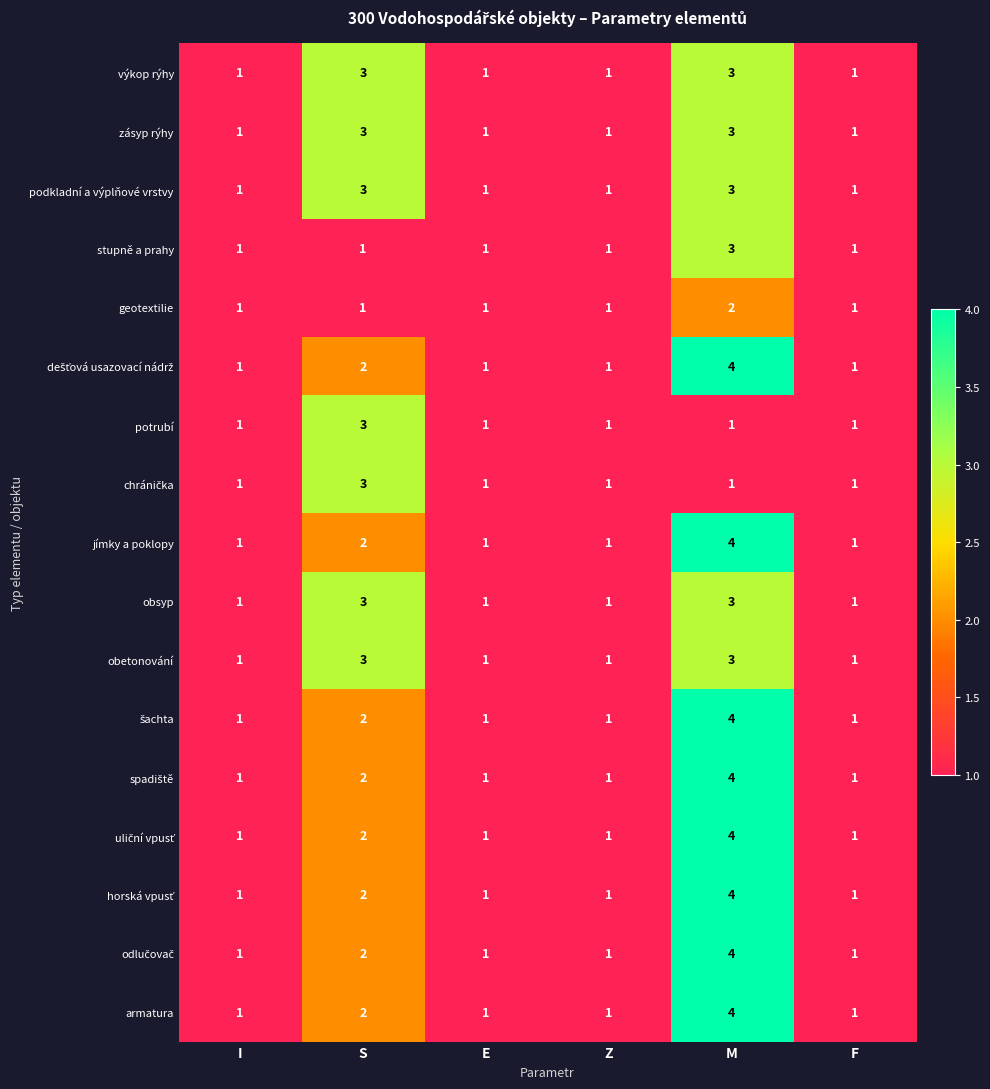

At which category is the sum across all series the highest?

M